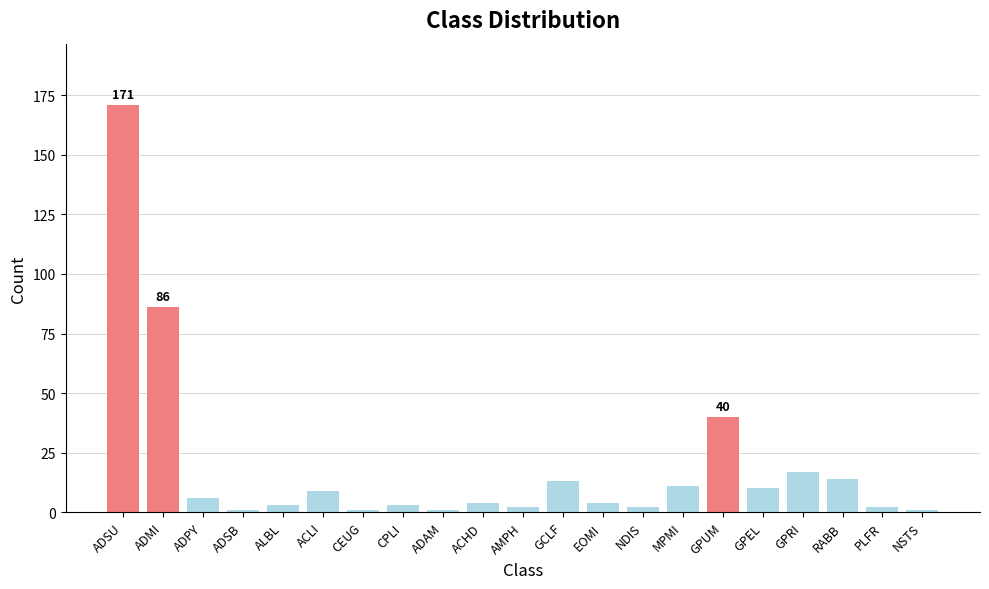

What is the average value?

19